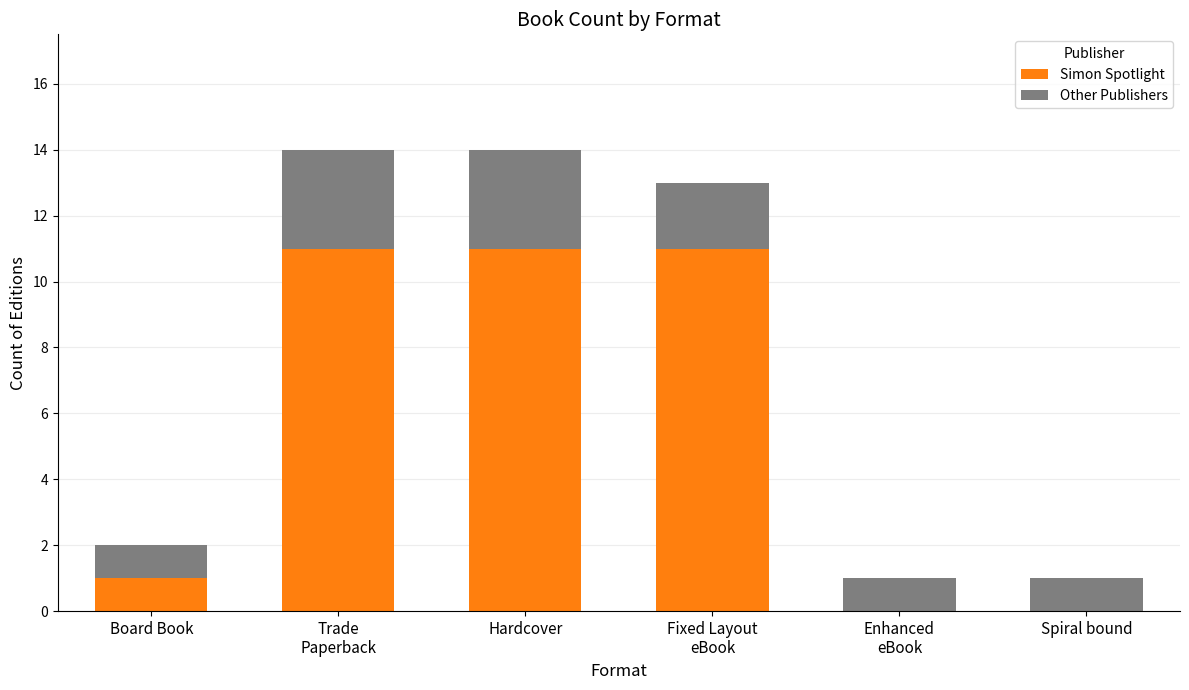

Does the chart contain stacked bars?

Yes